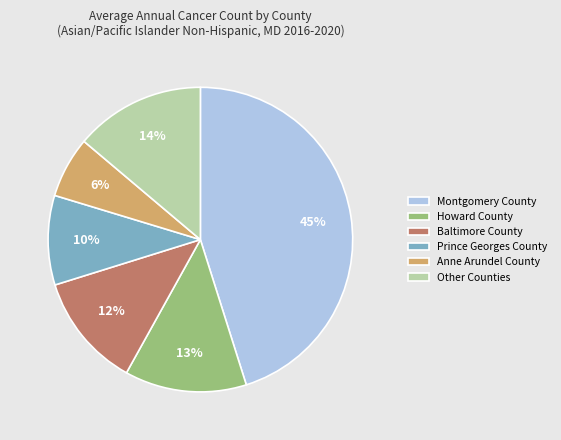

Does any single category account for the majority?

No